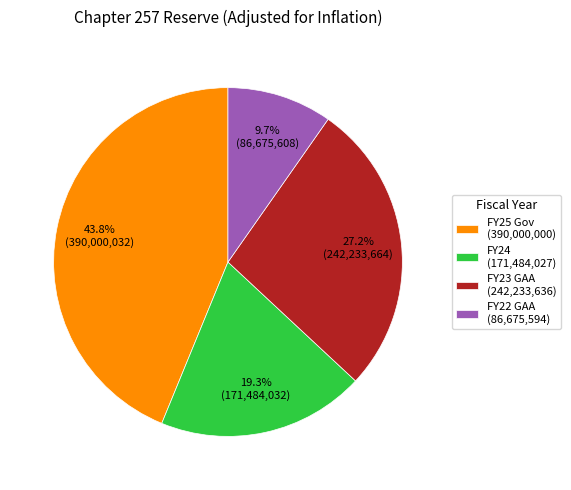

Which category has the smallest portion of the pie?

FY22 GAA